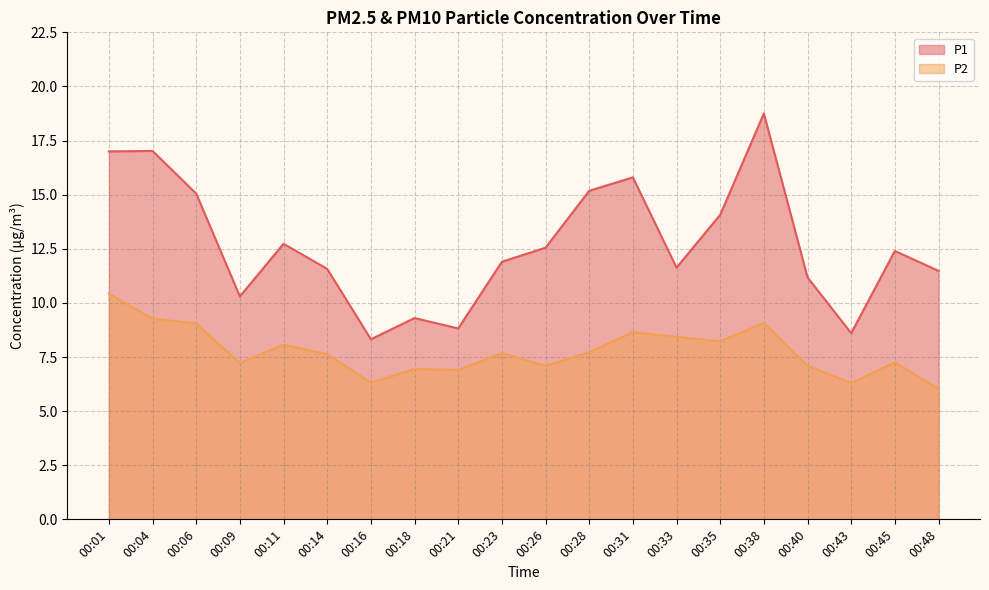

Reading left to right, transcribe all the data shown in this chart.

P1: 17.0	17.0	15.1	10.3	12.7	11.6	8.3	9.3	8.8	11.9	12.6	15.2	15.8	11.6	14.1	18.8	11.2	8.6	12.4	11.5
P2: 10.4	9.3	9.1	7.2	8.1	7.6	6.3	7.0	6.9	7.7	7.1	7.7	8.7	8.4	8.2	9.1	7.1	6.3	7.2	6.0